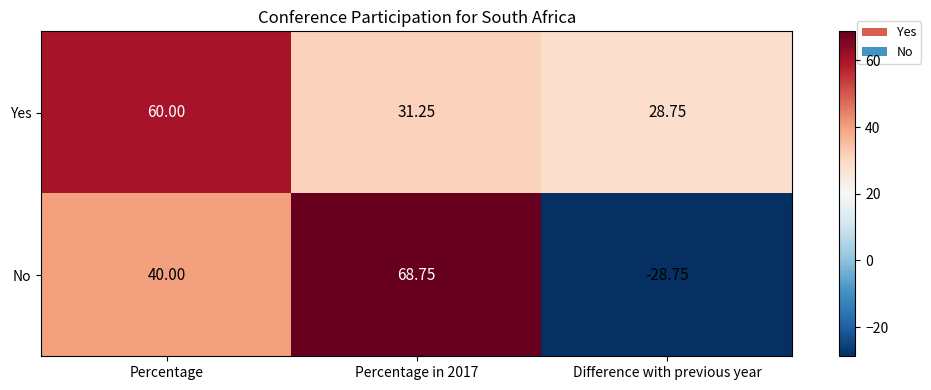

Which series has the largest range (max minus min)?

No